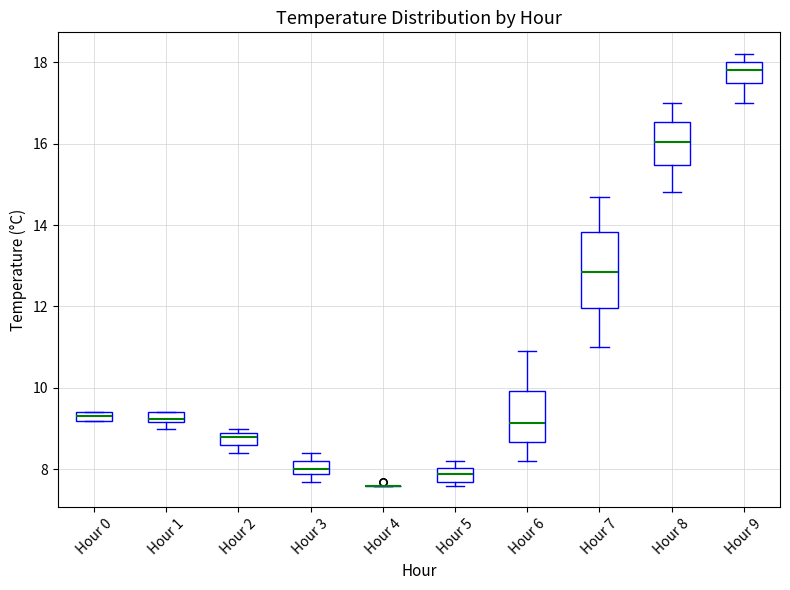

Where does the lower whisker of the box for Hour 9 end on the y-axis? The values are not printed on the chart, so give them approximately, as read against the axis.

17.0